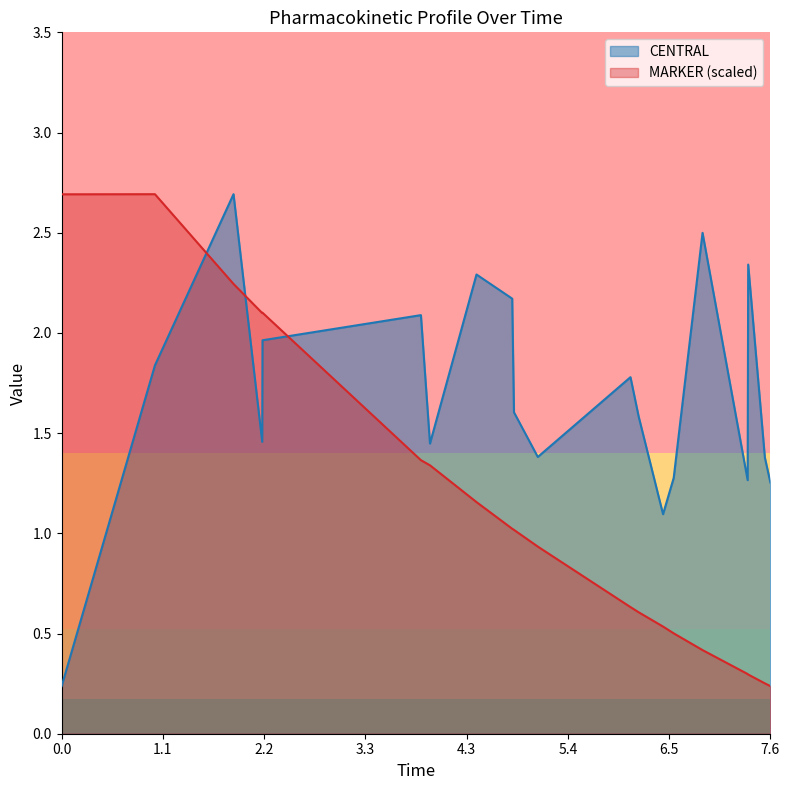

Between 0.0 and 7.6, which series saw the biggest shift?

MARKER (scaled)